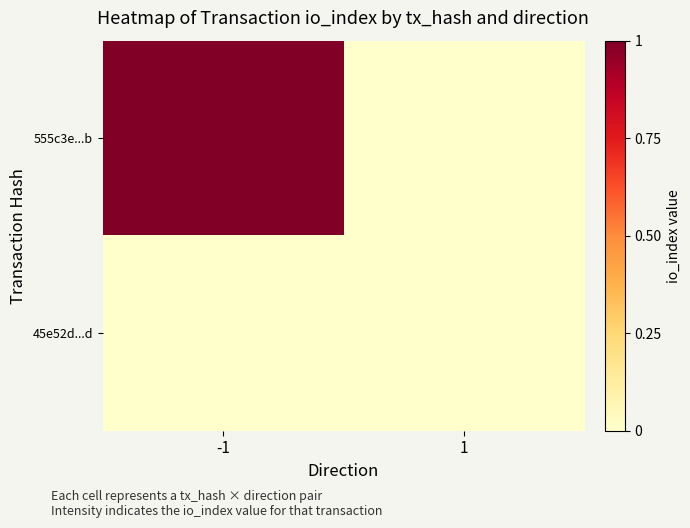

List the series in order of their peak value, highest first.

555c3e...b, 45e52d...d